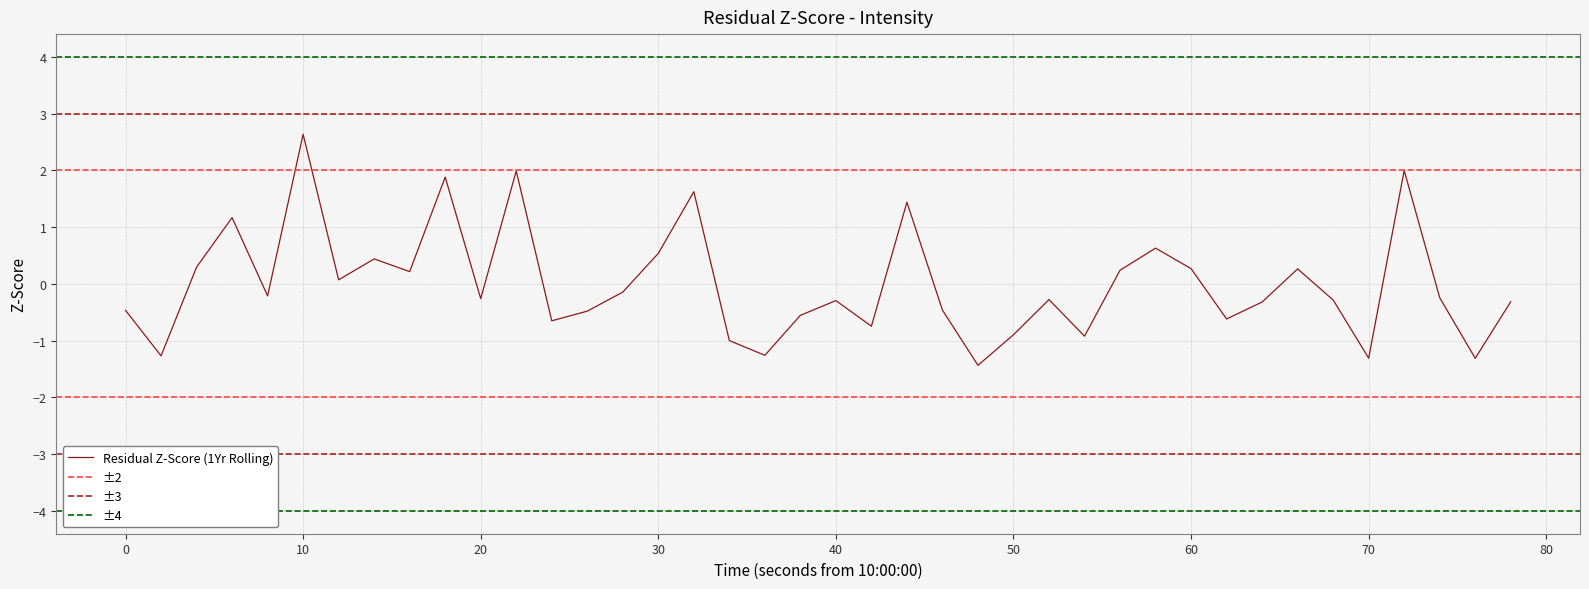

True or false: the data has more than 1 interior local peaks.

True